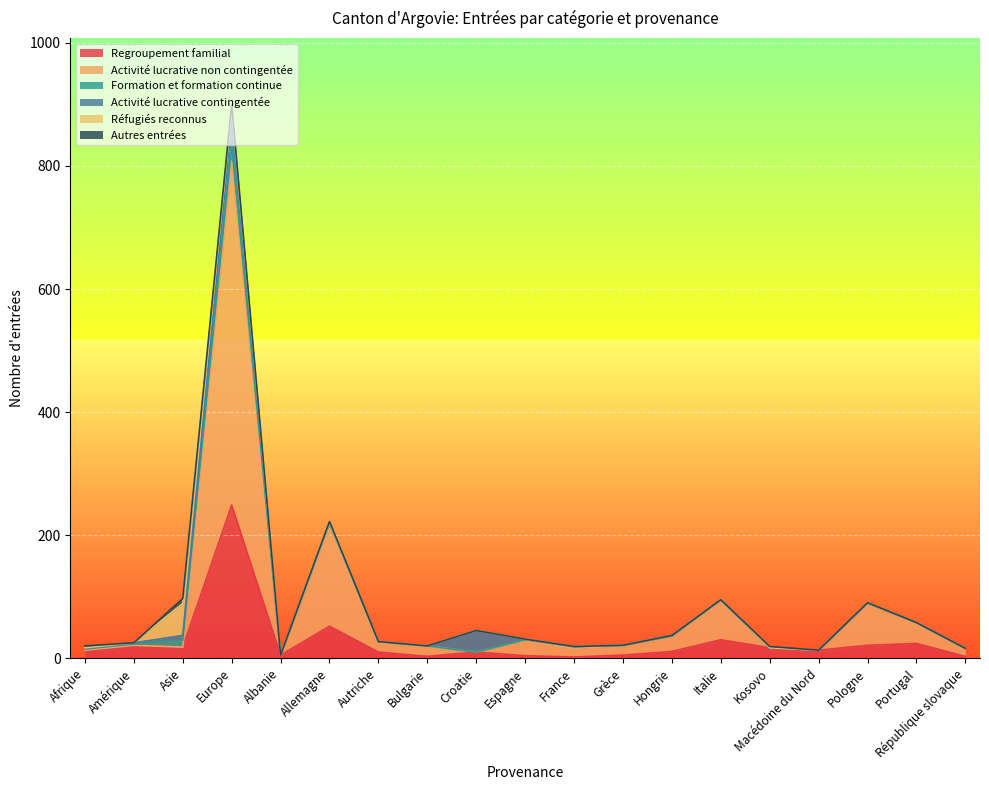

How many lines are shown in the chart?

6